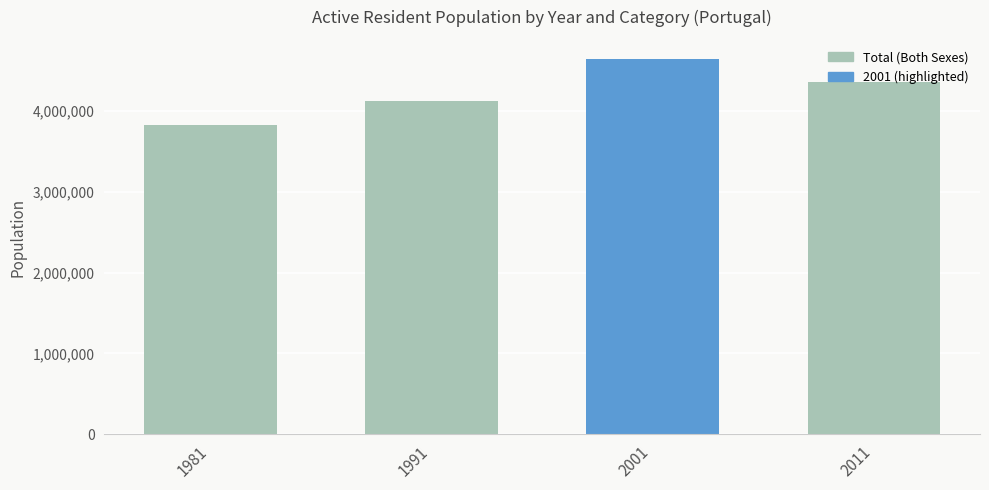

What is the value of the 4th bar from the left?

4361187